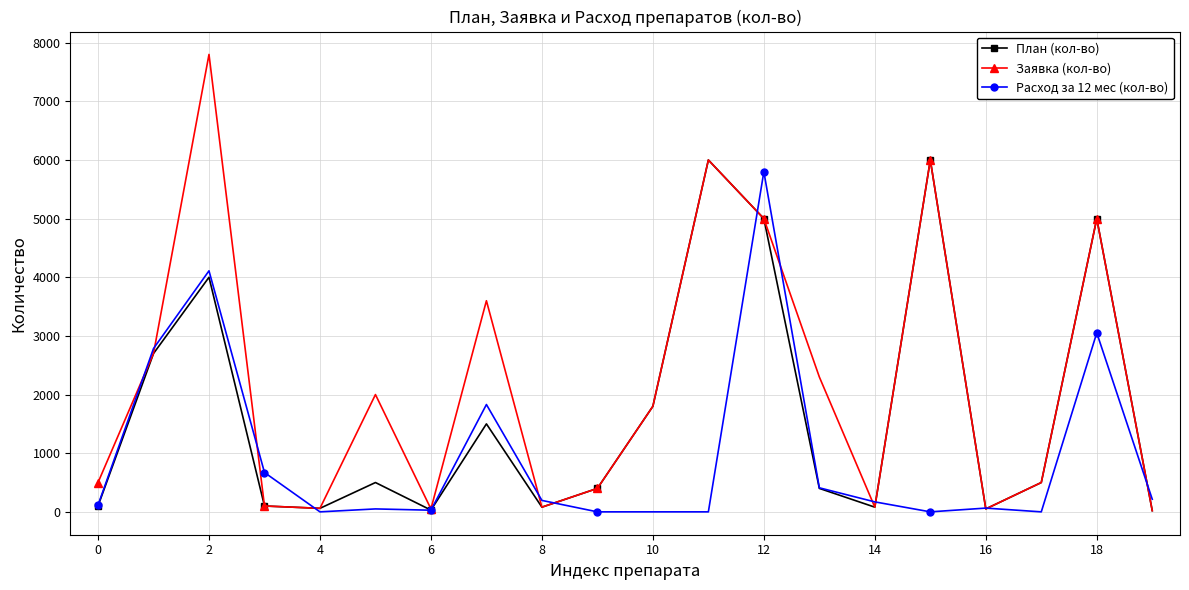

After their last crossing, which series has the higher values: План (кол-во) or Расход за 12 мес (кол-во)?

Расход за 12 мес (кол-во)